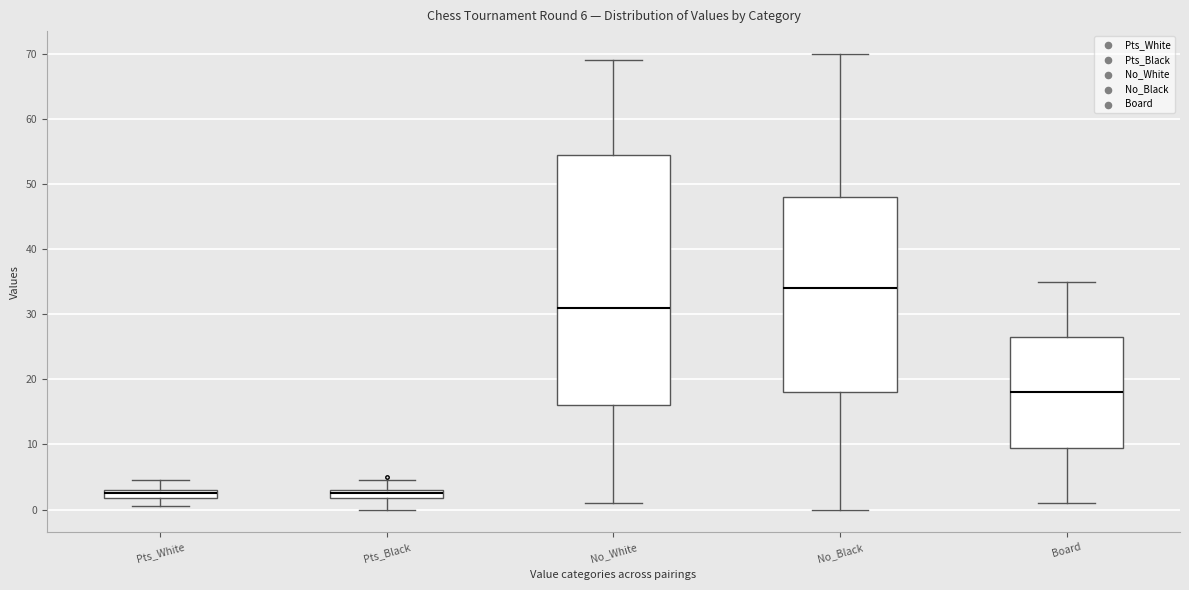

Comparing the boxes themselves (not the whiskers), which one is the tallest?

No_White